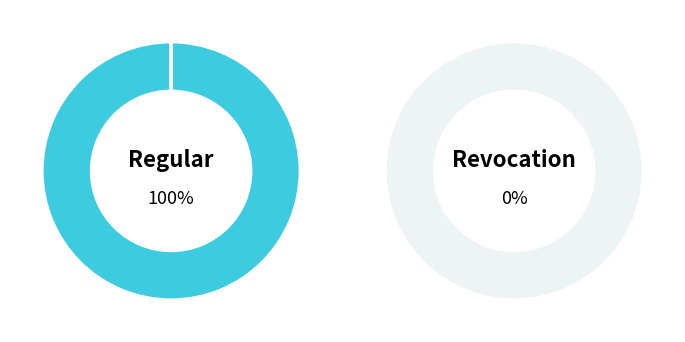

Is Regular the majority of the pie?

Yes